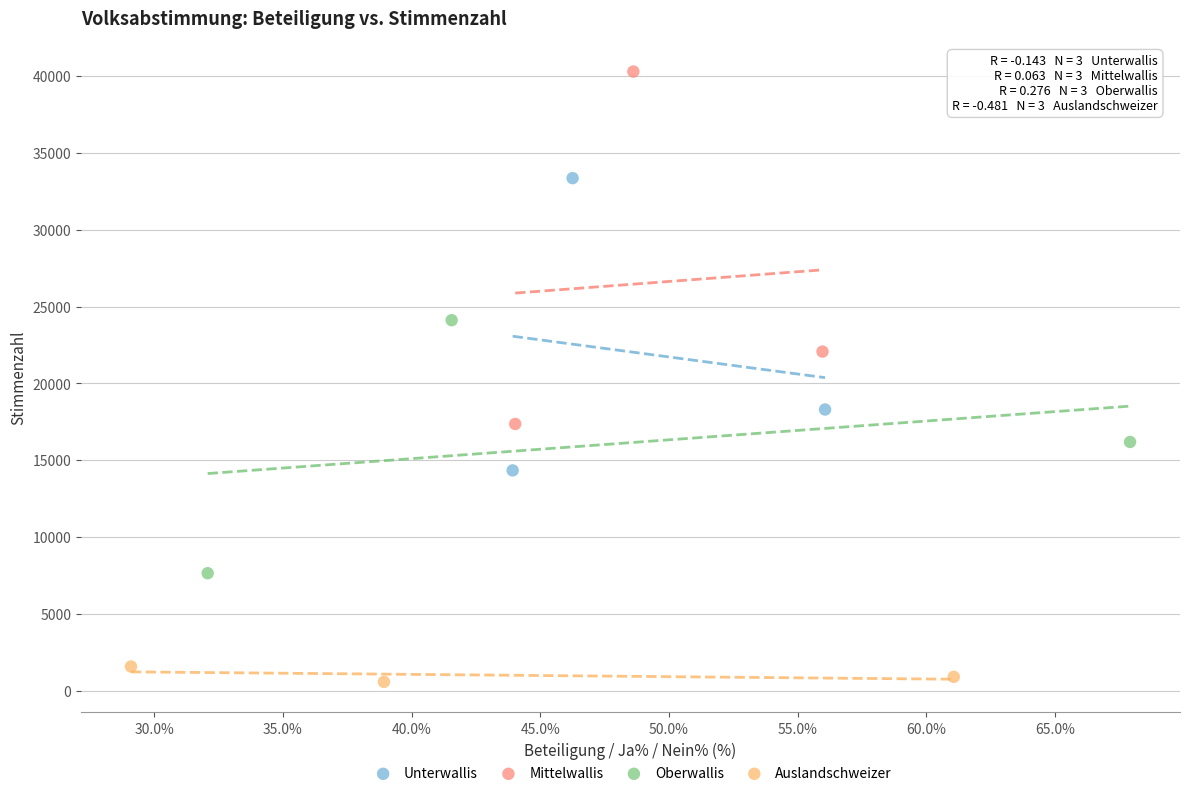

Which series has the widest spread of Y values?

Mittelwallis